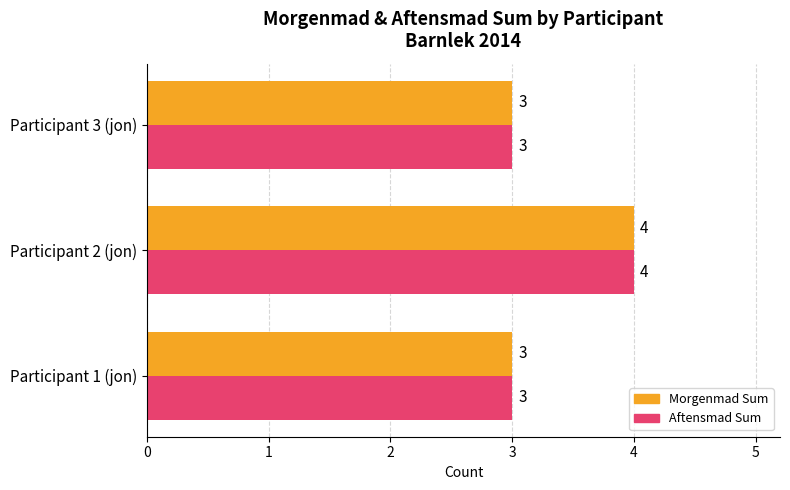

What is the sum of all Morgenmad Sum values?

10